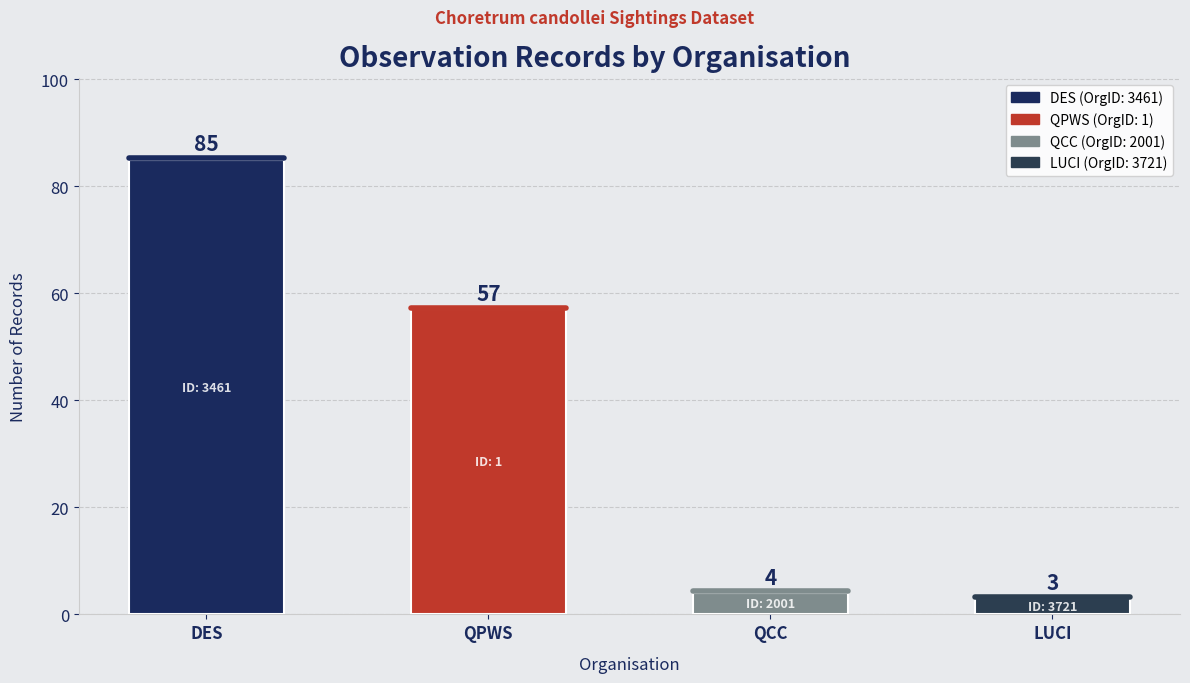

What is the difference between the maximum and minimum values?

82